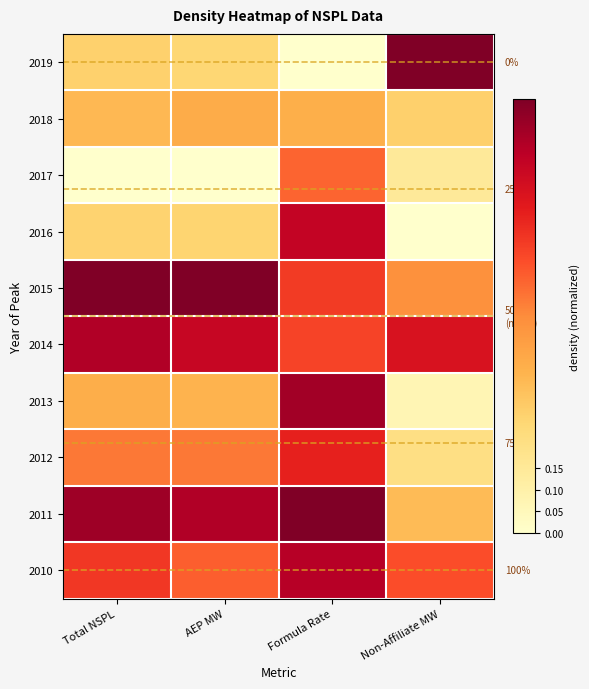

Which category has the highest value across all series?

Total NSPL